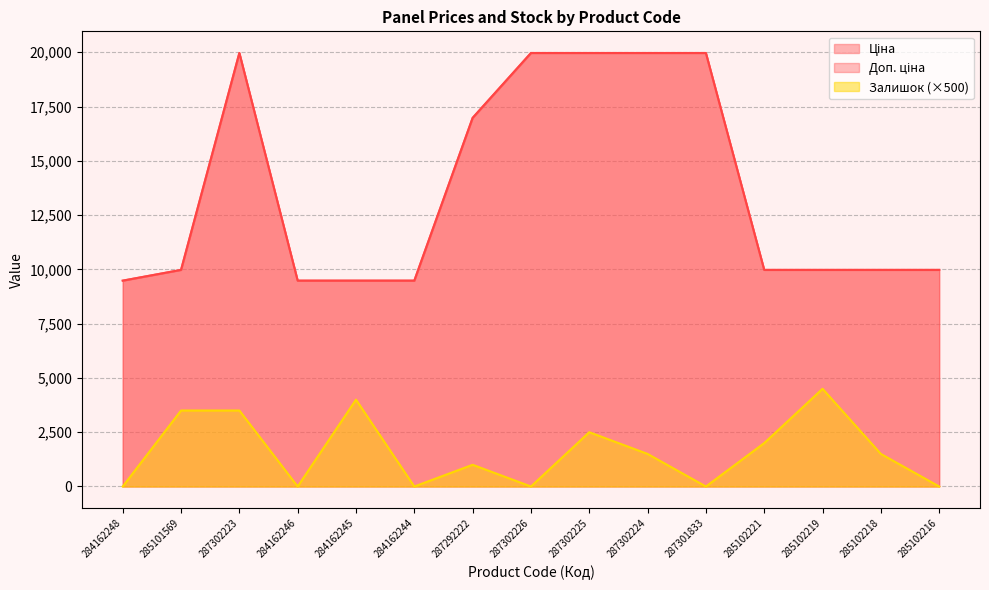

Reading left to right, extract all data points from this chart.

Ціна: 9480.1	9975.0	19964.2	9480.1	9480.1	9480.1	16976.3	19964.2	19964.2	19964.2	19964.2	9975.0	9975.0	9975.0	9975.0
Доп. ціна: 9480.1	9975.0	19964.2	9480.1	9480.1	9480.1	16976.3	19964.2	19964.2	19964.2	19964.2	9975.0	9975.0	9975.0	9975.0
Залишок: 0.0	3500.0	3500.0	0.0	4000.0	0.0	1000.0	0.0	2500.0	1500.0	0.0	2000.0	4500.0	1500.0	0.0